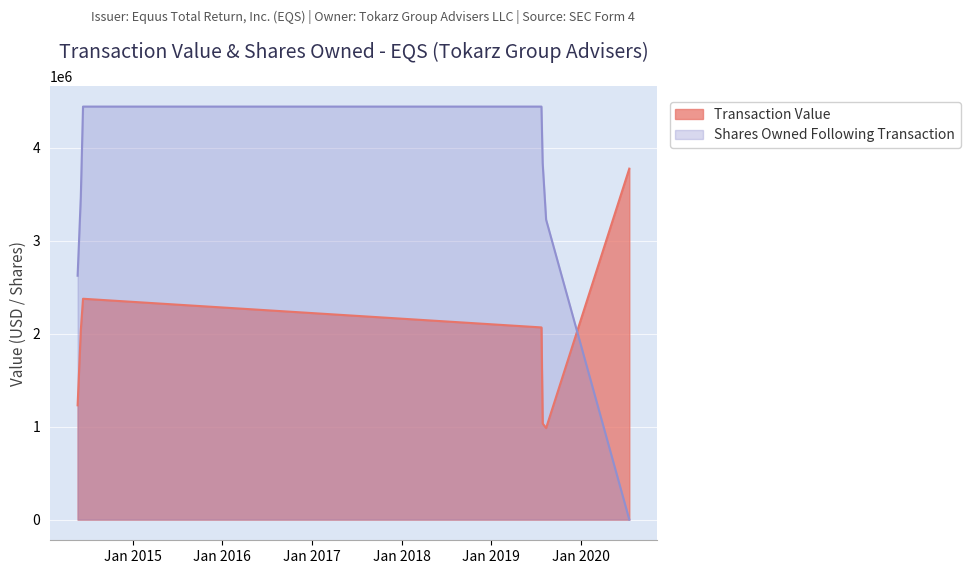

List the series in order of their peak value, highest first.

Shares Owned Following Transaction, Transaction Value